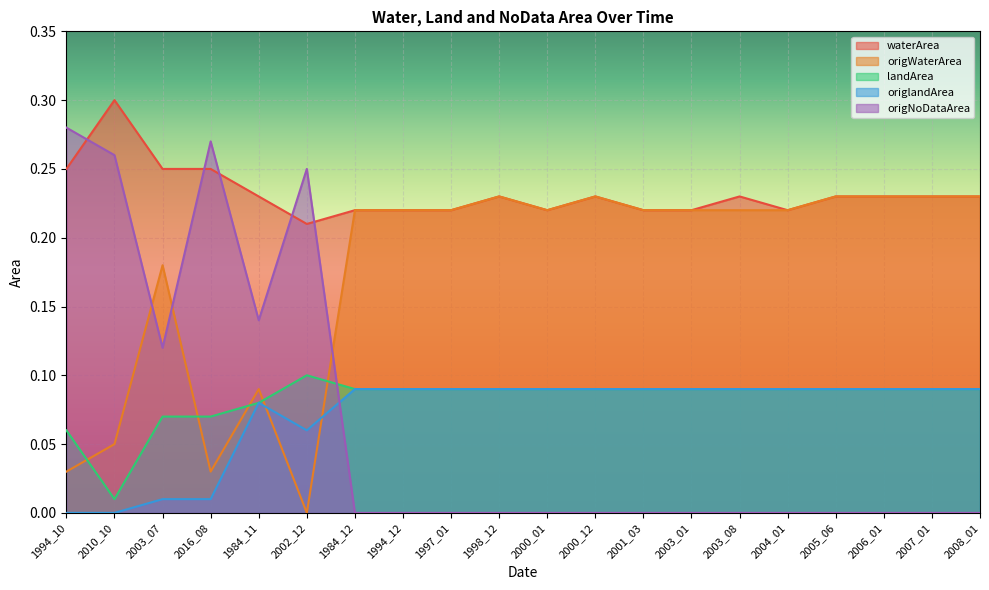

The origWaterArea series shows 0.2 at 2001_03. True or false?

True